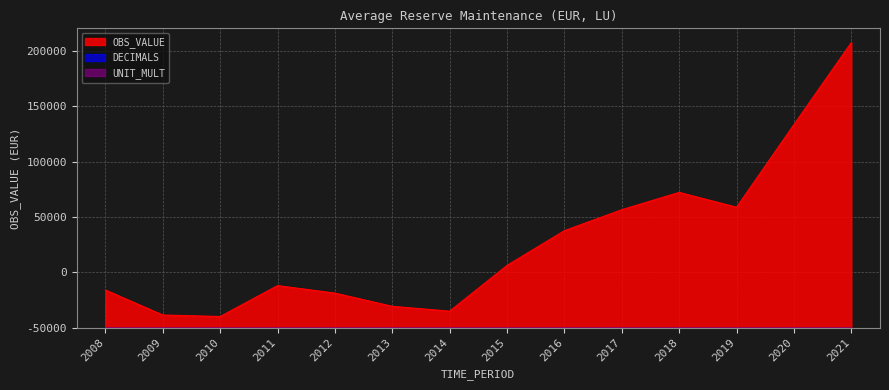

Which series has the largest range (max minus min)?

OBS_VALUE